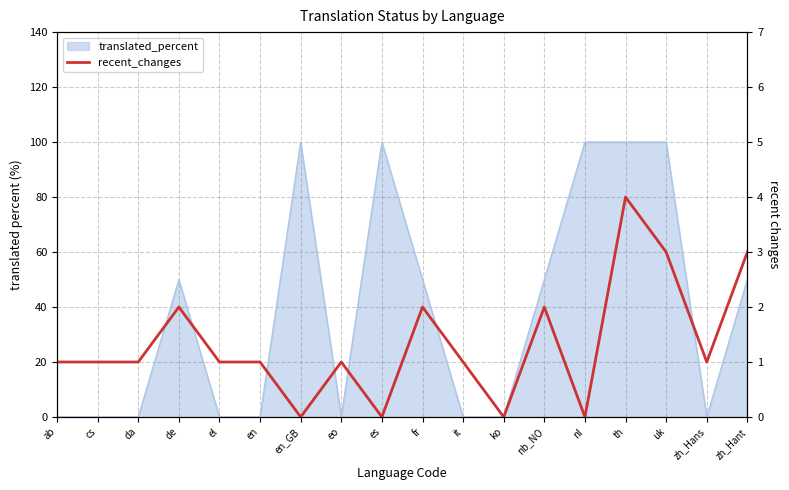

How many categories are shown in the chart?

18